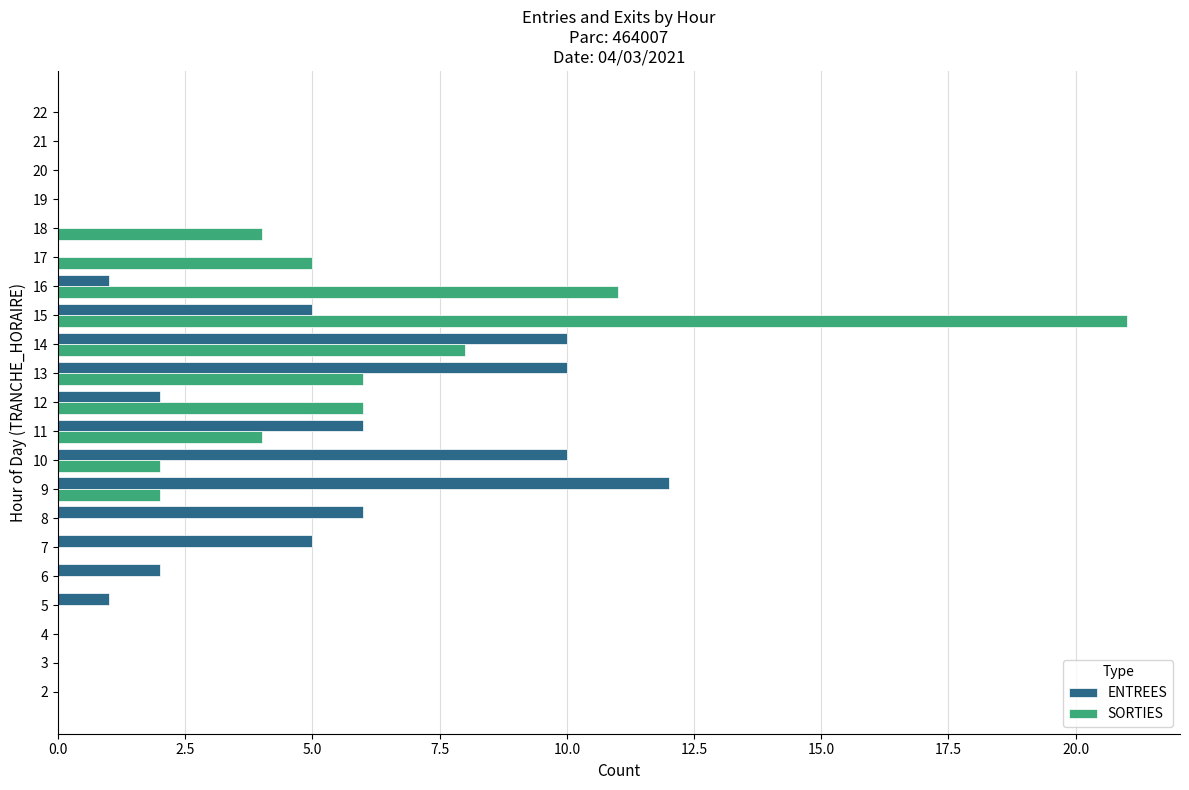

At which label does ENTREES reach its peak?

9